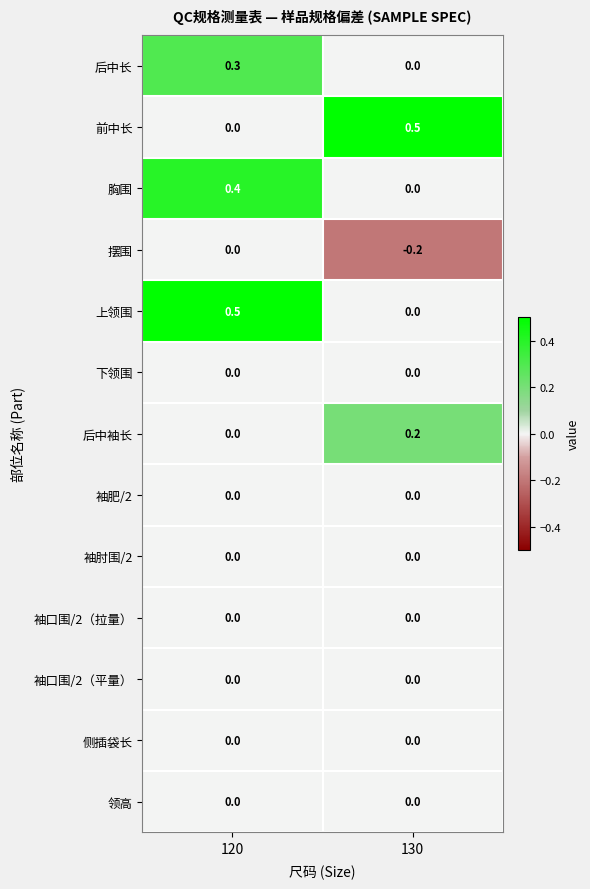

What is the difference between the highest and lowest values at 120?

0.5